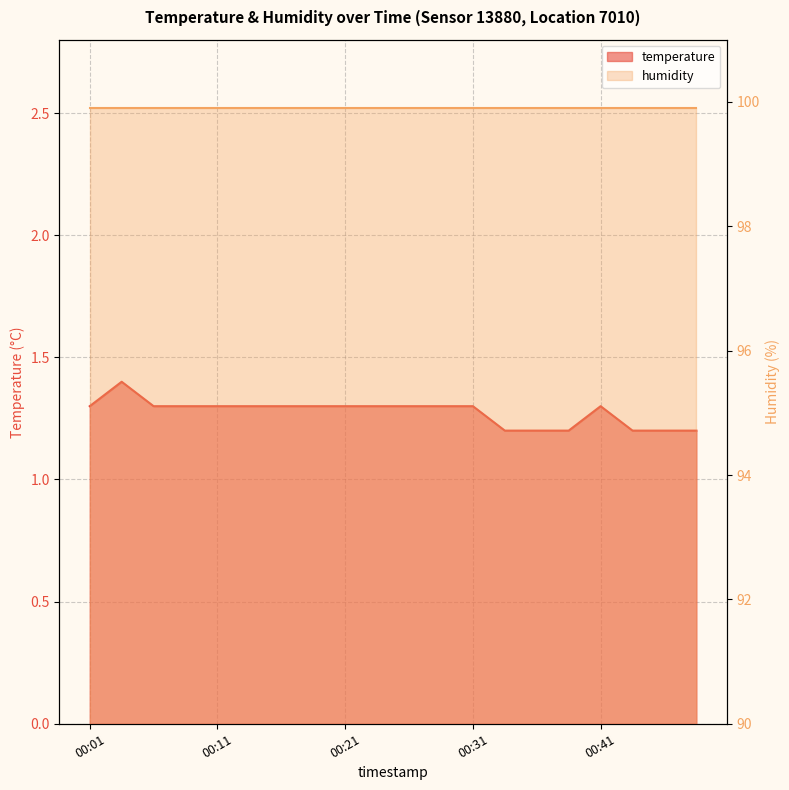

List the labels in order of value, smallest first.

00:33, 00:36, 00:38, 00:43, 00:46, 00:48, 00:01, 00:06, 00:09, 00:11, 00:14, 00:16, 00:18, 00:21, 00:23, 00:26, 00:28, 00:31, 00:41, 00:04